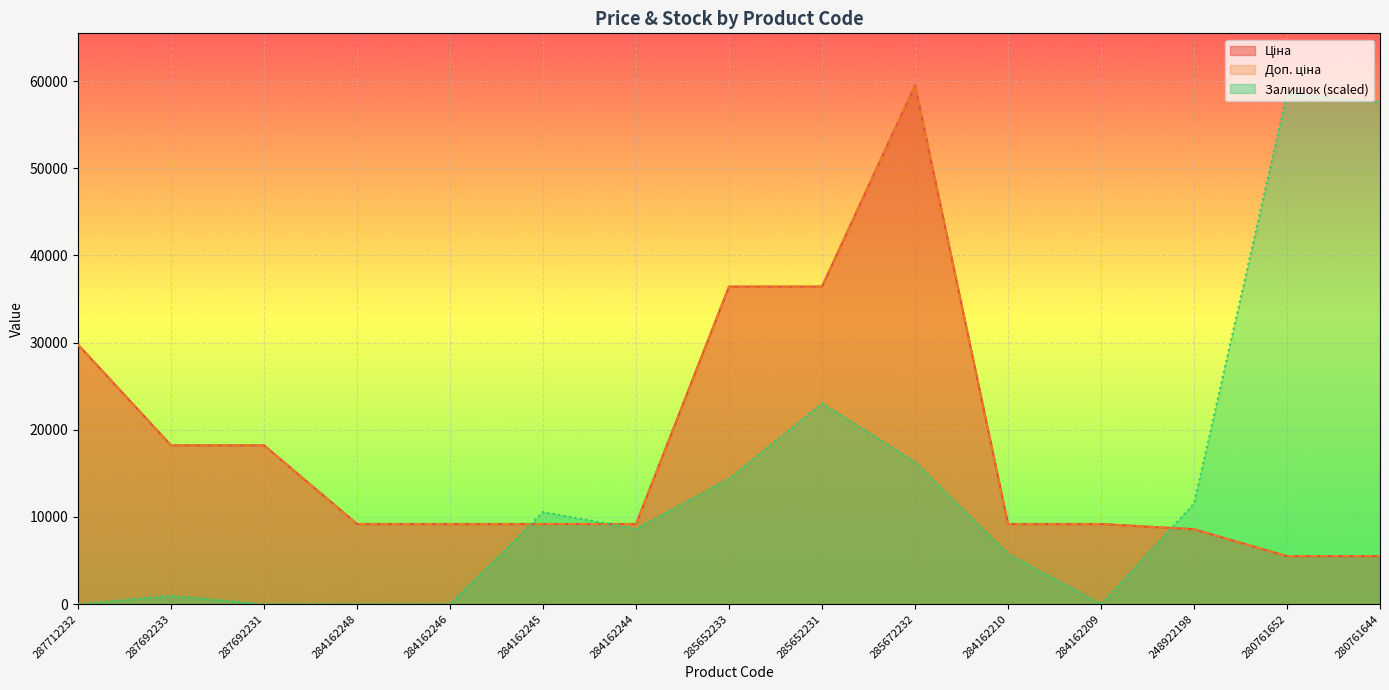

What is the lowest value of the Доп. ціна series?

5497.3